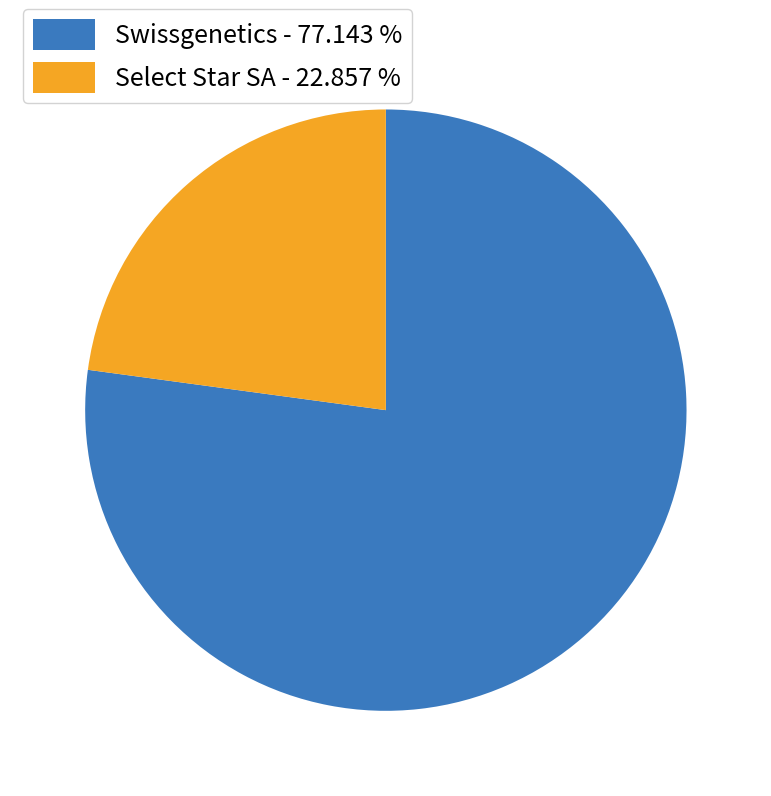

Rank the categories by value from lowest to highest.

Select Star SA, Swissgenetics